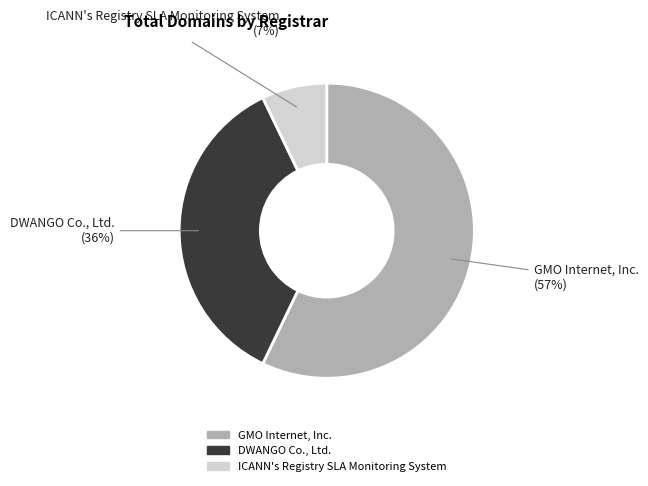

To the nearest percent, what is the average slice percentage?

33%